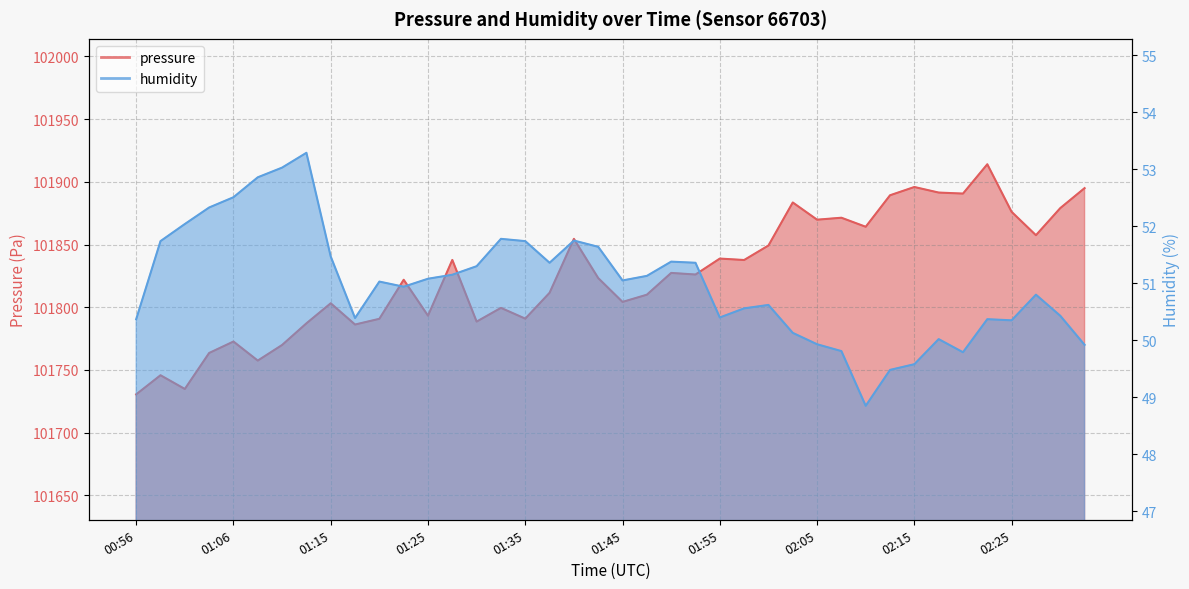

Reading left to right, what are all the values shown in this chart?

pressure: 00:56=101730.5	00:58=101745.8	01:01=101734.8	01:03=101763.5	01:06=101772.6	01:08=101757.4	01:10=101769.9	01:13=101787.1	01:15=101803.1	01:18=101786.2	01:20=101790.8	01:23=101821.9	01:25=101793.2	01:28=101837.7	01:30=101788.5	01:33=101799.5	01:35=101790.9	01:37=101811.5	01:40=101854.5	01:43=101823.2	01:45=101804.2	01:48=101810.0	01:50=101827.3	01:53=101826.1	01:55=101838.8	01:57=101837.6	02:00=101849.2	02:02=101883.5	02:05=101869.8	02:07=101871.3	02:10=101864.1	02:12=101889.2	02:15=101895.8	02:17=101891.4	02:20=101890.6	02:22=101914.0	02:25=101876.0	02:27=101857.4	02:30=101879.0	02:32=101894.9
humidity: 00:56=50.4	00:58=51.7	01:01=52.0	01:03=52.3	01:06=52.5	01:08=52.9	01:10=53.0	01:13=53.3	01:15=51.5	01:18=50.4	01:20=51.0	01:23=50.9	01:25=51.1	01:28=51.1	01:30=51.3	01:33=51.8	01:35=51.7	01:37=51.4	01:40=51.8	01:43=51.6	01:45=51.0	01:48=51.1	01:50=51.4	01:53=51.4	01:55=50.4	01:57=50.6	02:00=50.6	02:02=50.1	02:05=49.9	02:07=49.8	02:10=48.9	02:12=49.5	02:15=49.6	02:17=50.0	02:20=49.8	02:22=50.4	02:25=50.4	02:27=50.8	02:30=50.4	02:32=49.9